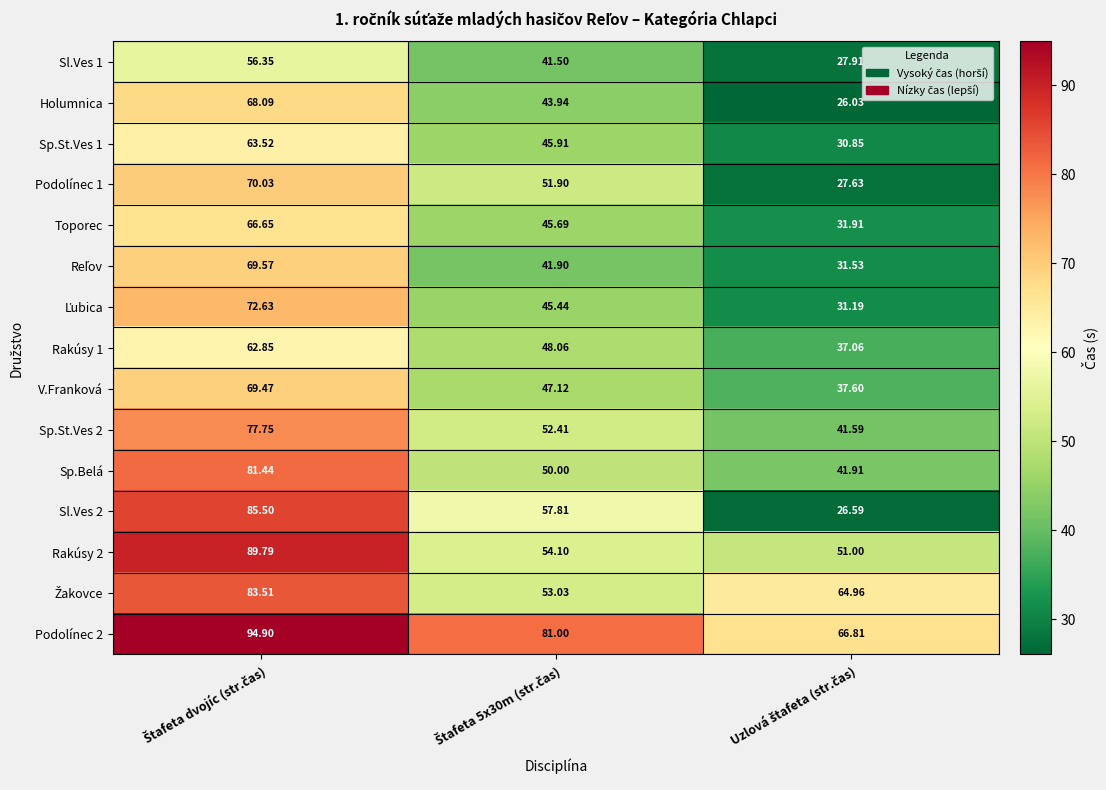

What is the total value across all series at Štafeta 5x30m (str.čas)?

759.8